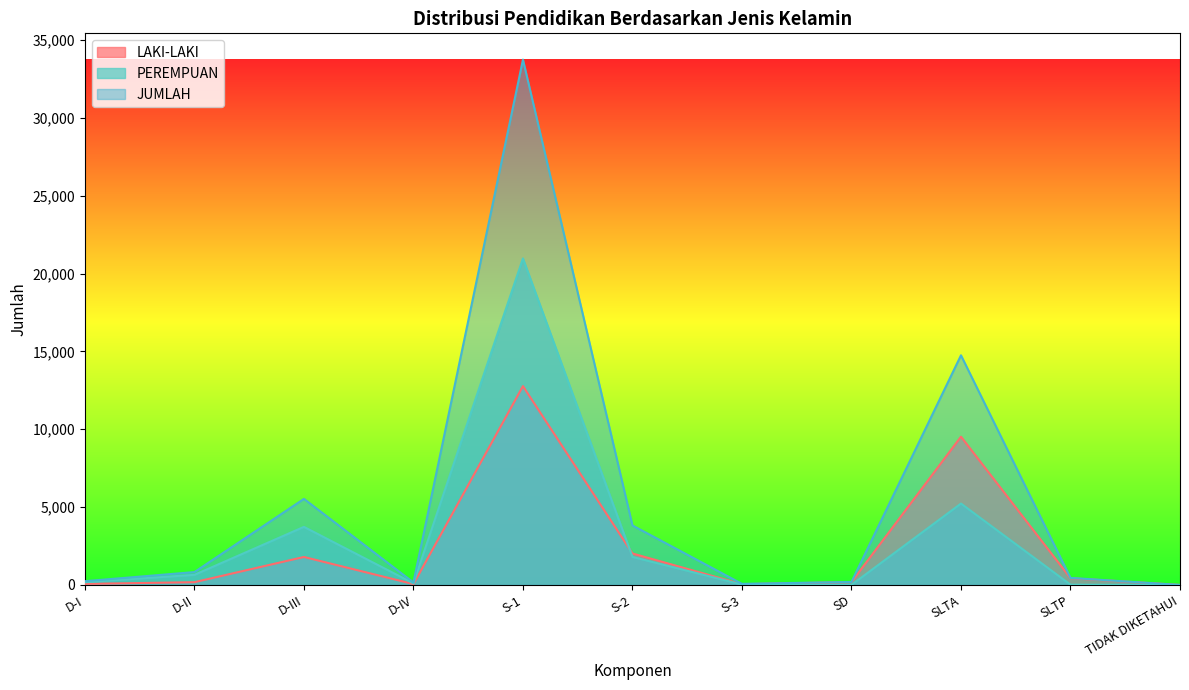

How many lines are shown in the chart?

3